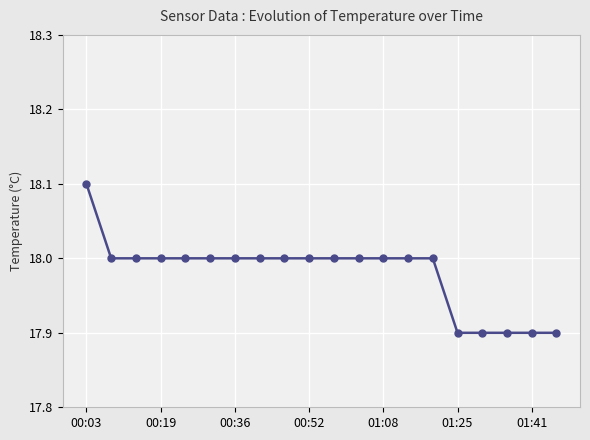

What is the greatest value displayed?

18.1